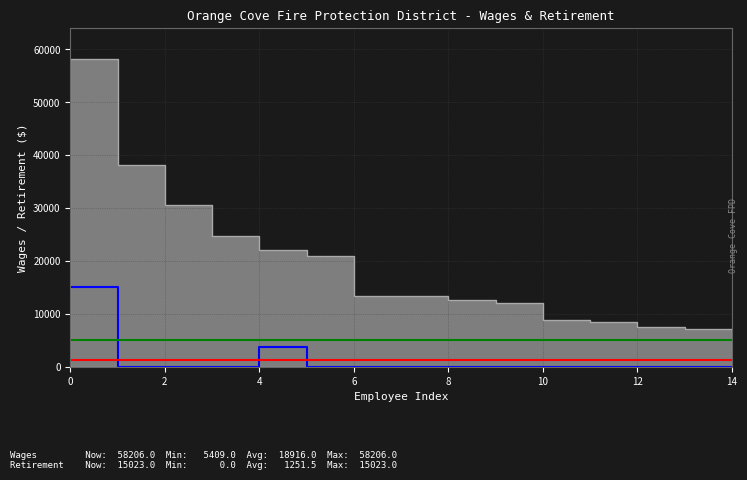

Reading right to left, extract all data points from this chart.

total_wages: 5409	7162	7637	8573	8952	12000	12563	13311	13349	20915	22004	24756	30686	38217	58206
total_retirement: 0	0	0	0	0	0	0	0	0	0	3749	0	0	0	15023